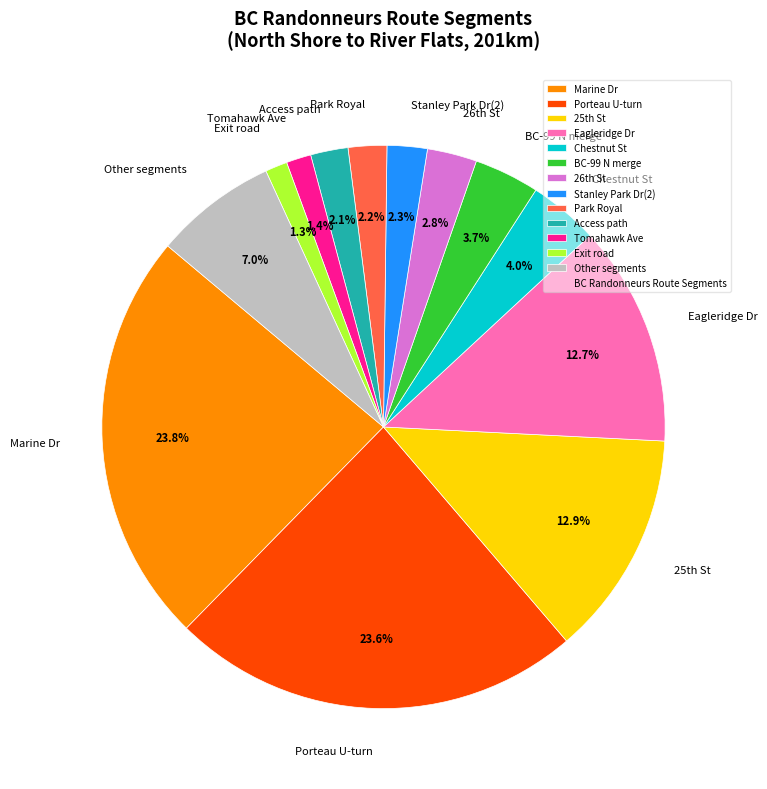

Does any single category account for the majority?

No